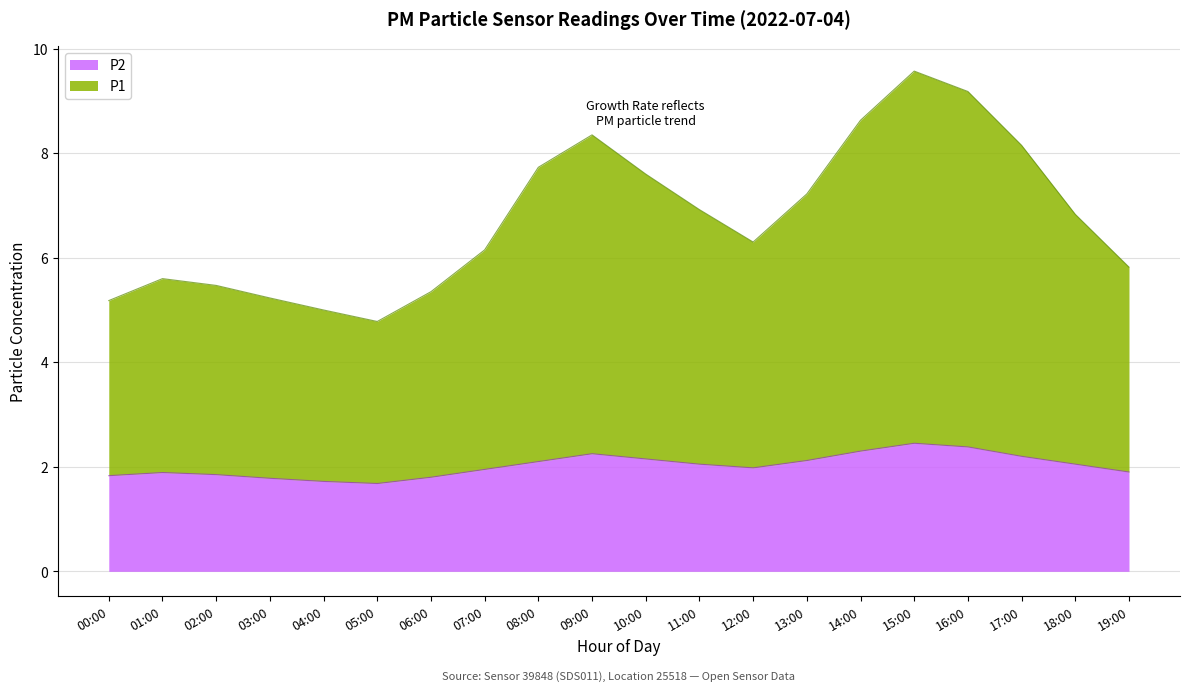

True or false: P2 and P1 cross at least once.

False